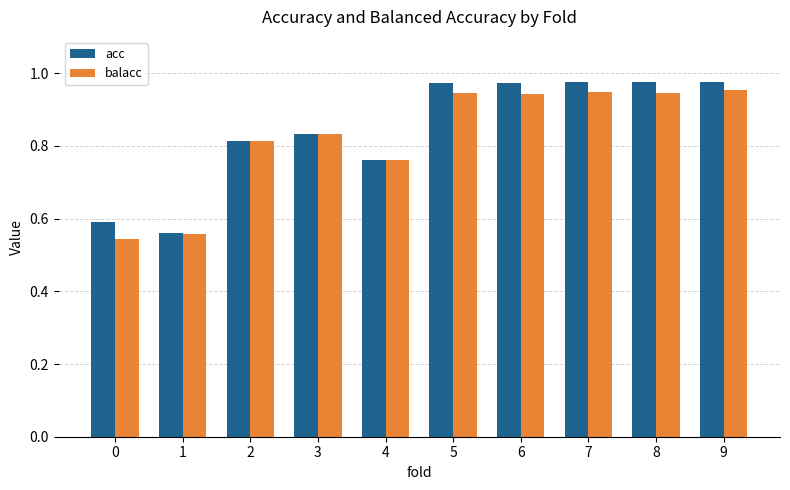

How many bars are there in total?

20